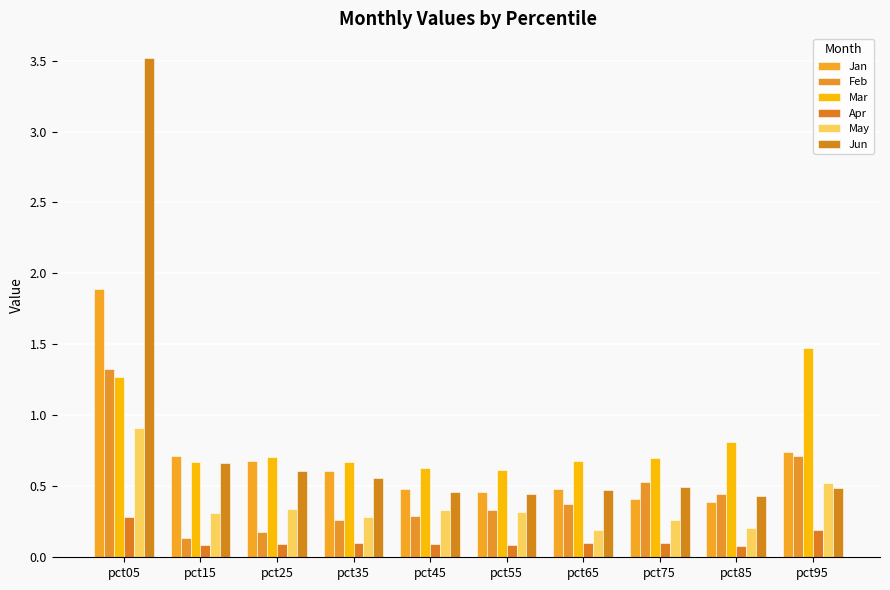

Is it true that Mar equals 1.2 at pct35?

False